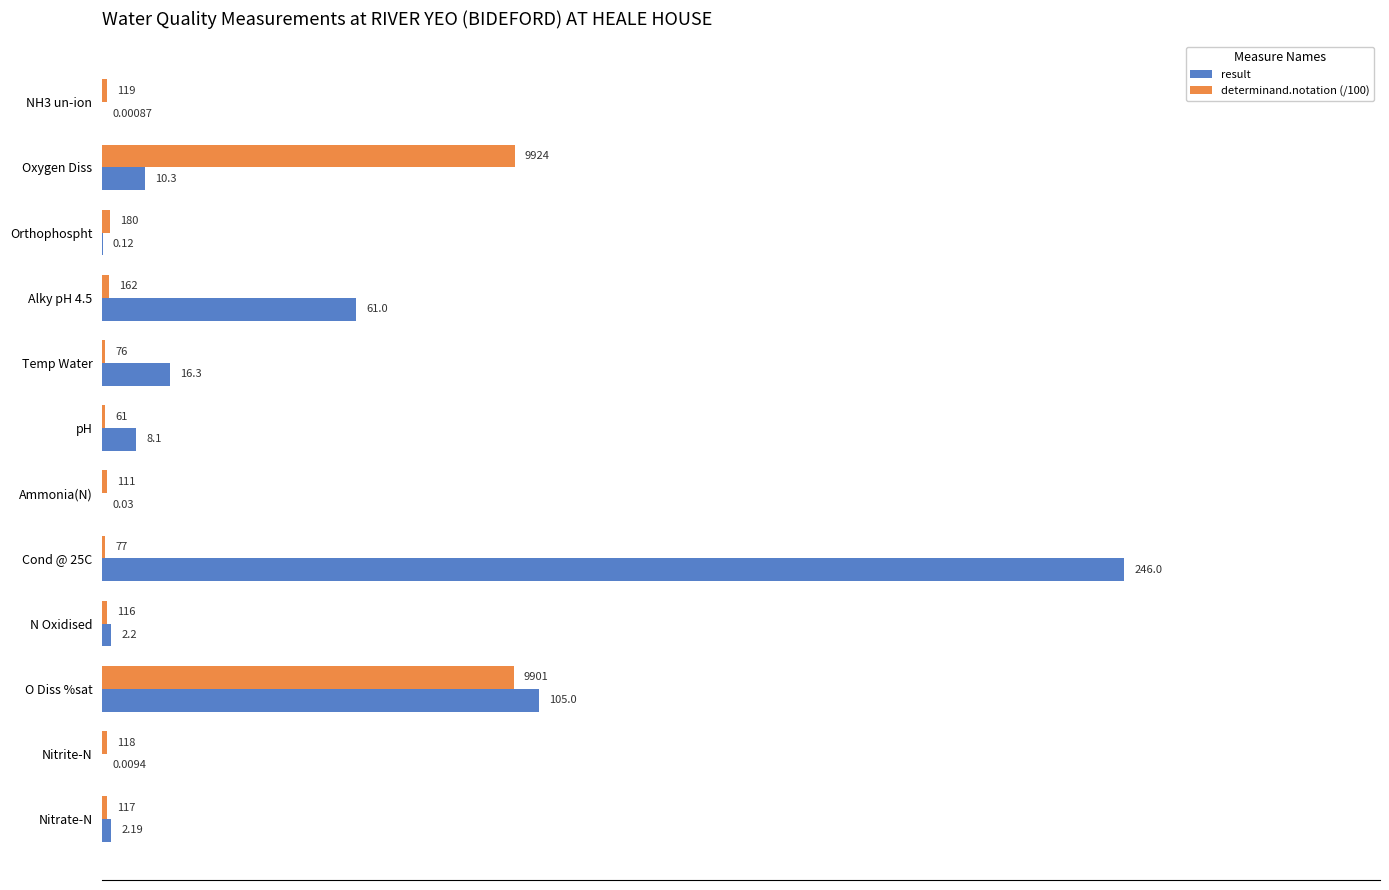

At which label is result closest to 123?

O Diss %sat